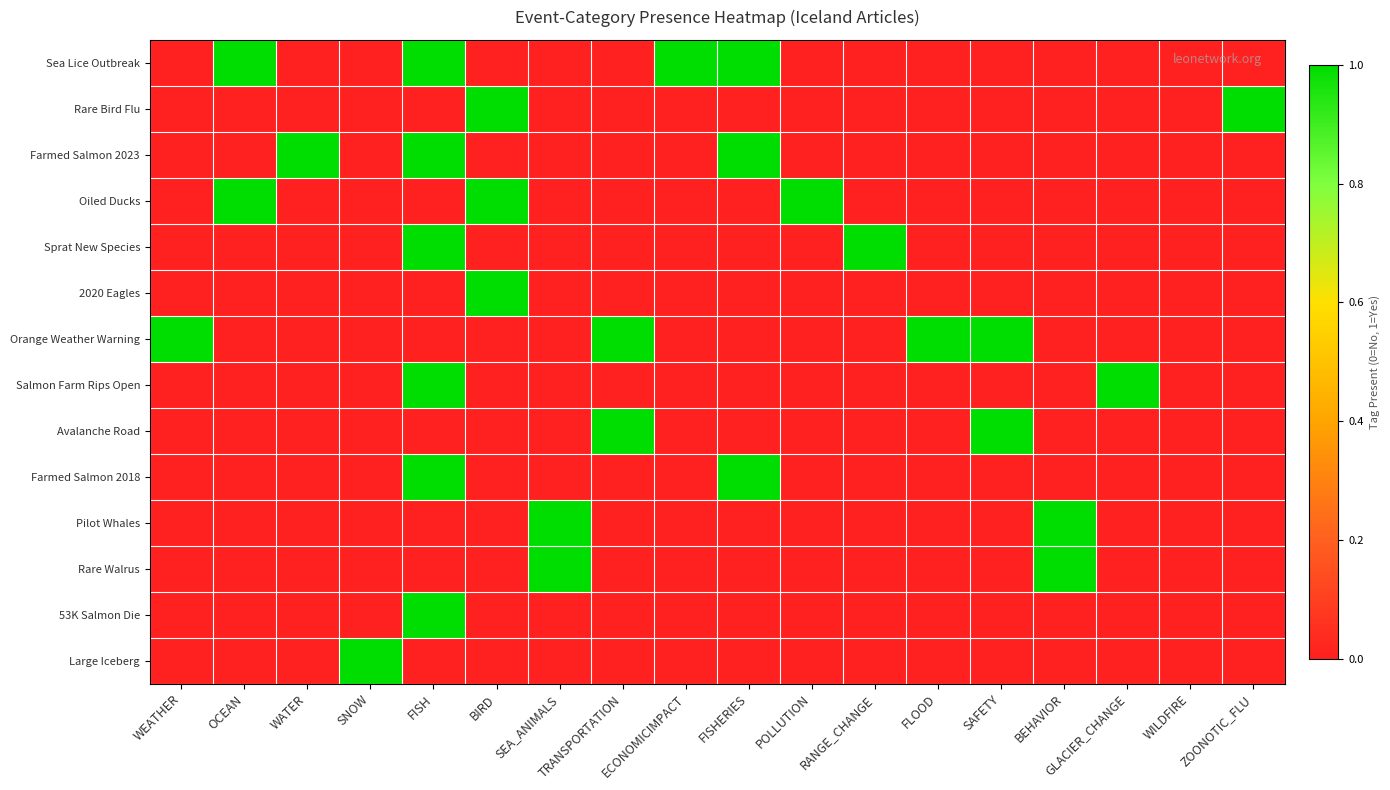

Which series has the largest total across all categories?

Sea Lice Outbreak